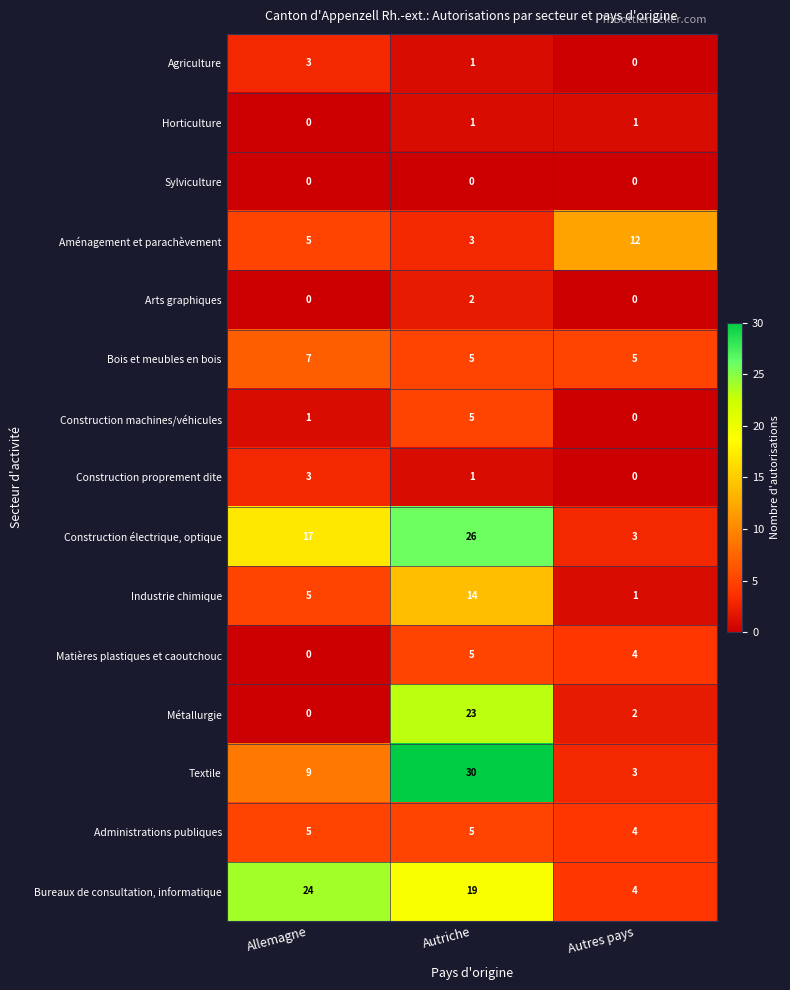

The value of Bois et meubles en bois at Allemagne is 11. True or false?

False